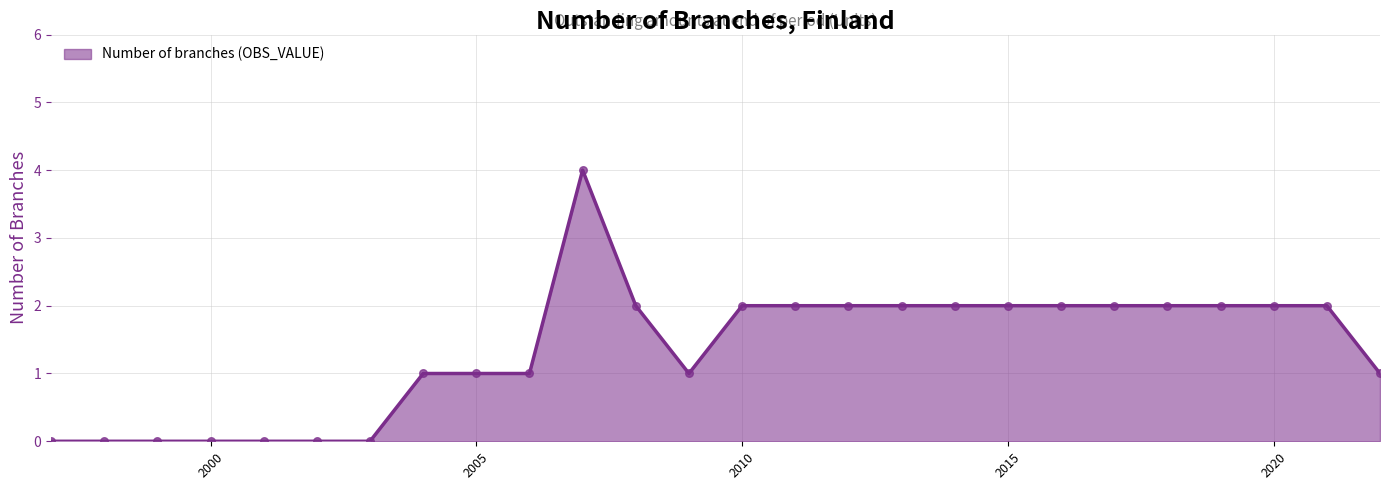

What is the difference between the maximum and minimum values?

4